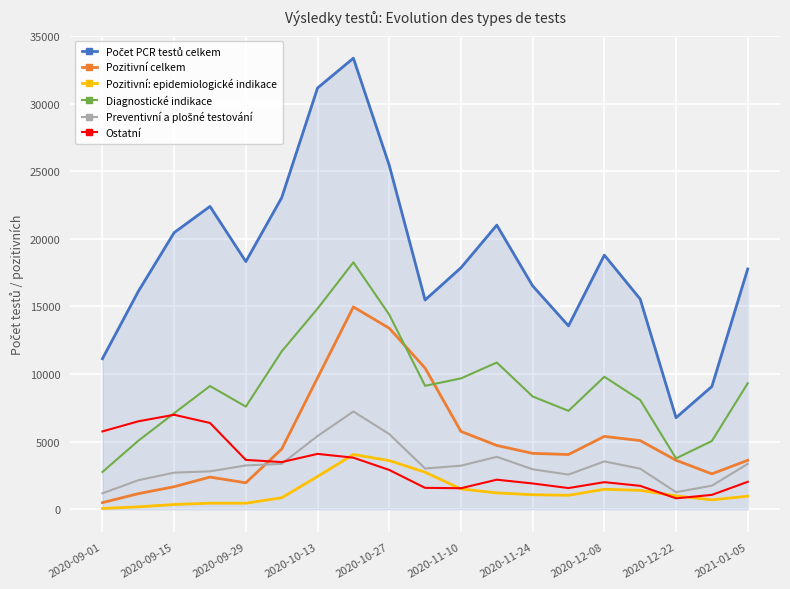

What is the maximum value for Diagnostické indikace?

18267